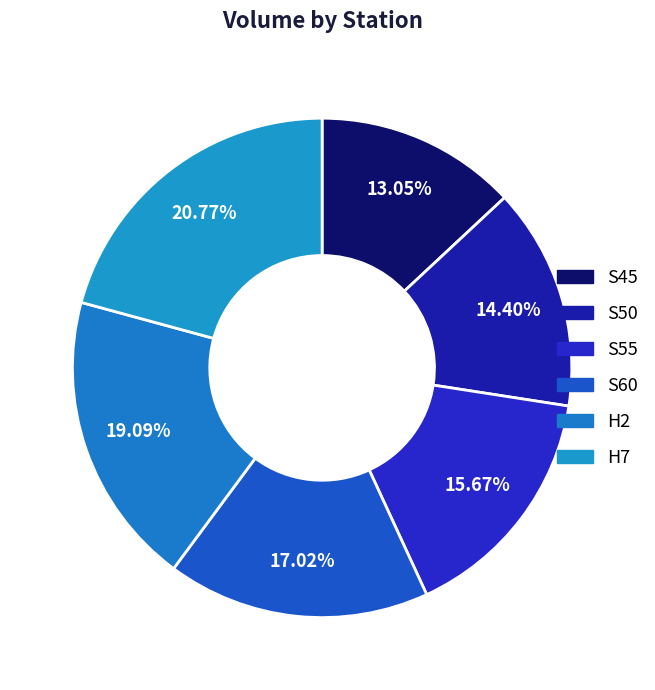

How many slices are in this pie chart?

6